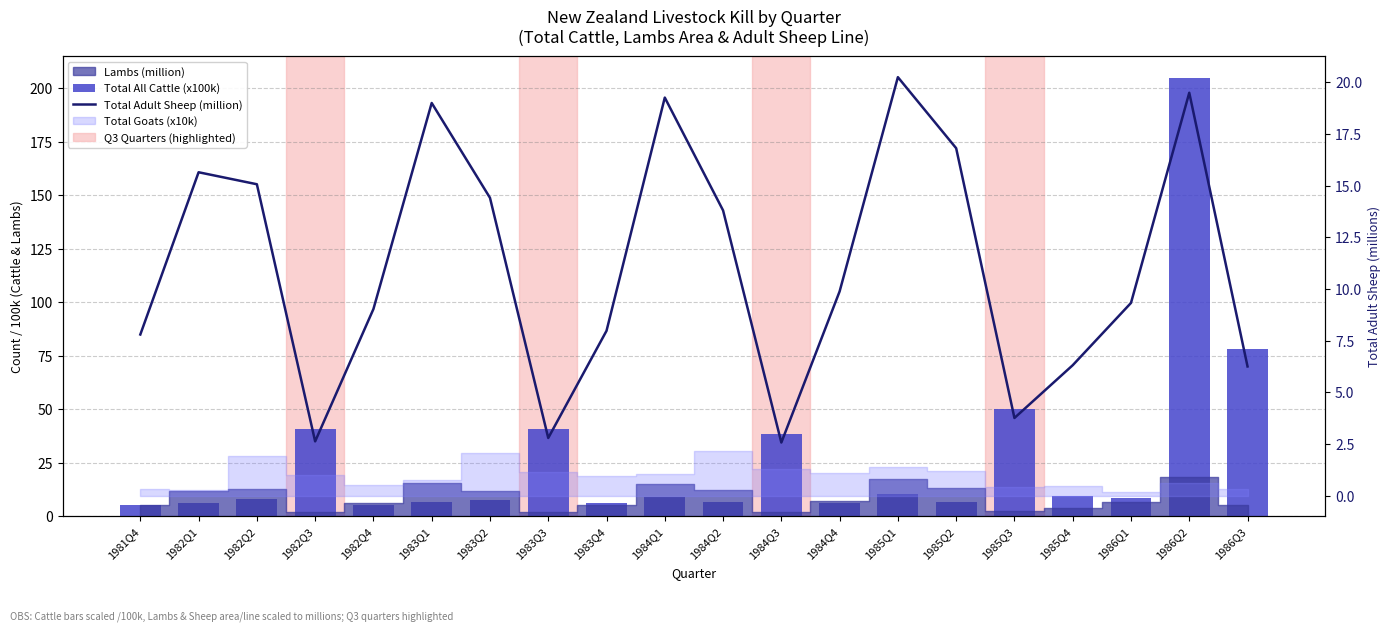

Reading left to right, transcribe all the data shown in this chart.

Total All Cattle (x100k): 5.3	6.1	8.3	40.8	5.4	6.9	7.9	40.8	6.1	9.1	6.7	38.3	6.3	10.7	7.0	50.2	9.5	8.5	204.7	78.0
Total Adult Sheep (million): 7.8	15.6	15.1	2.6	9.0	19.0	14.4	2.8	8.0	19.3	13.8	2.6	9.9	20.3	16.8	3.8	6.3	9.3	19.5	6.2